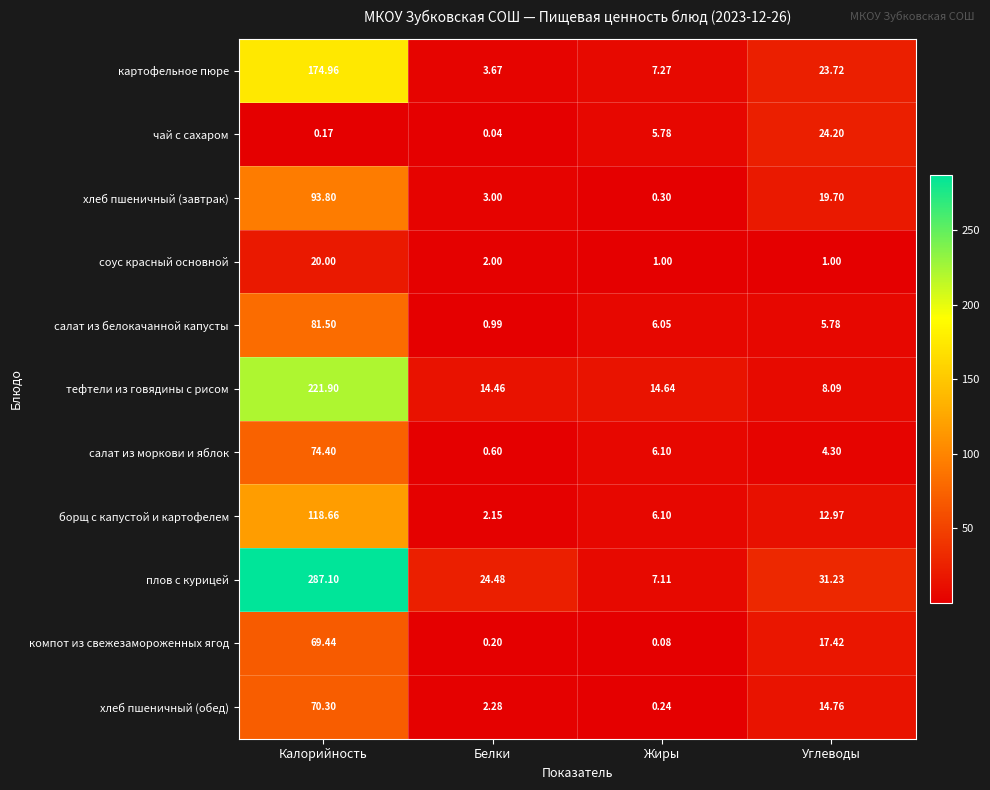

At which category does the chart reach its peak across all series?

Калорийность